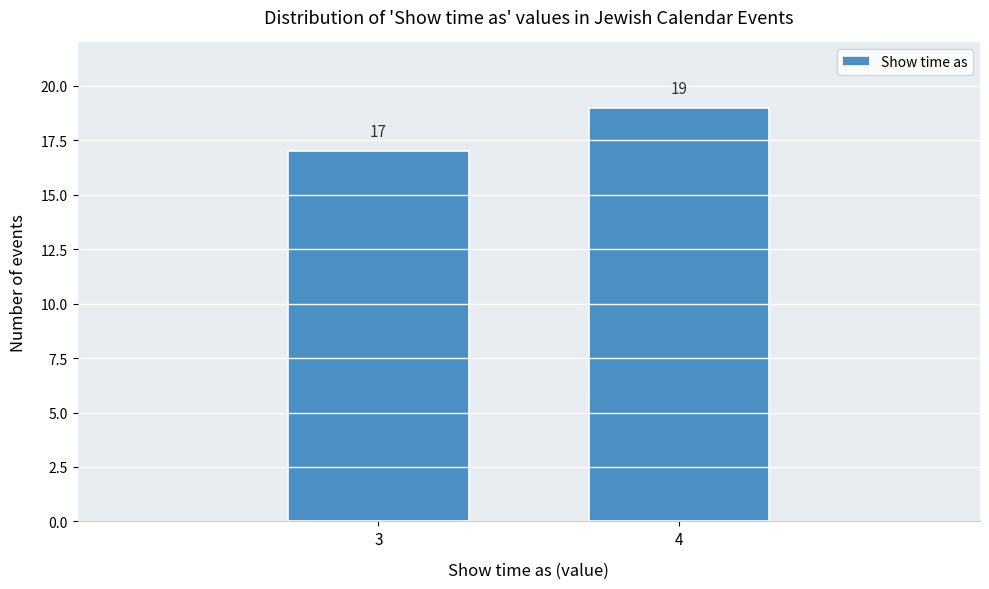

Reading right to left, what are all the values shown in this chart?

19	17